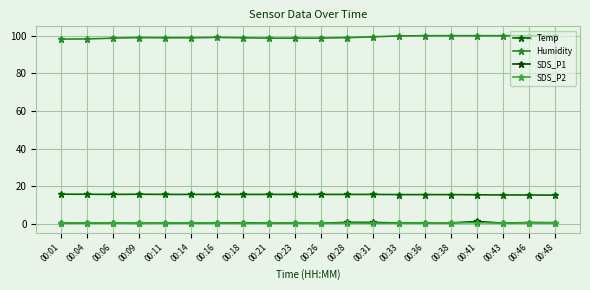

What is the difference between the second highest and minimum values in the Temp series?

0.5